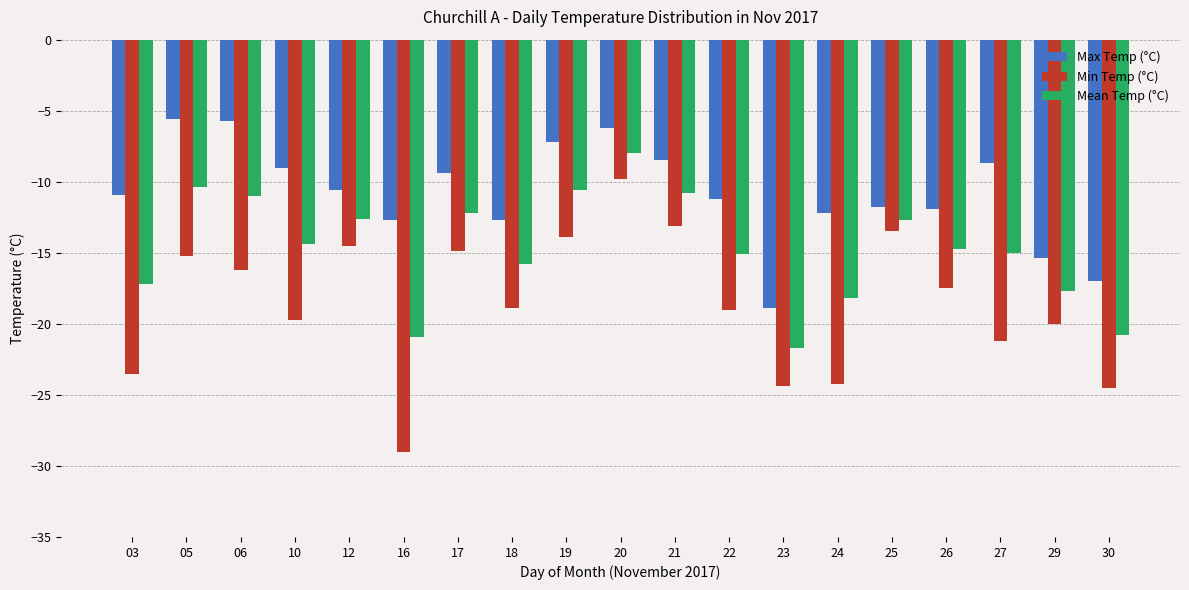

Count the number of categories in the chart.

19